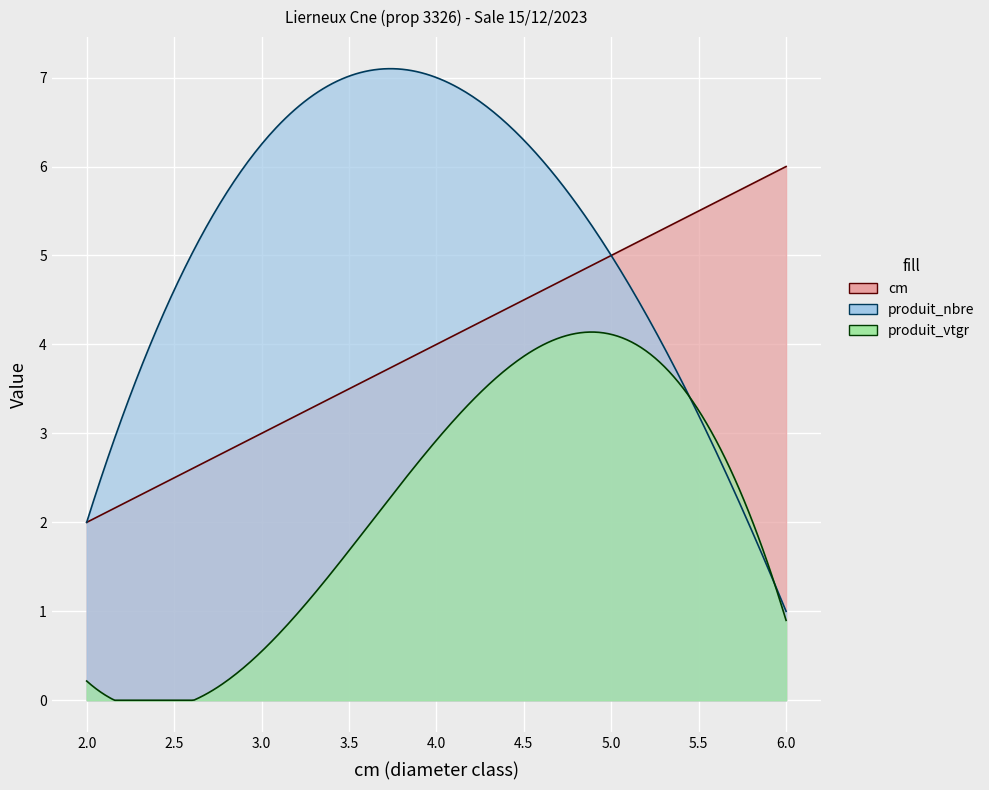

At which category does produit_vtgr reach its first local peak?

cm=5